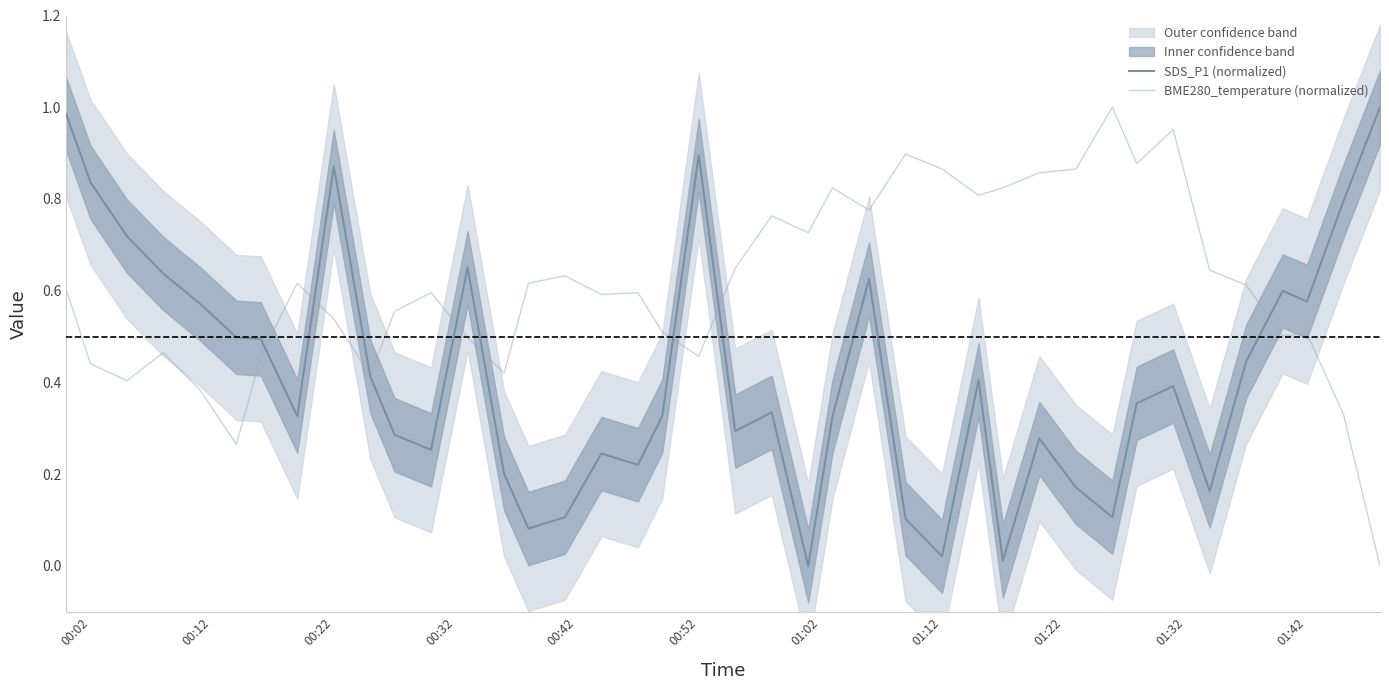

The BME280_temperature (normalized) series shows 0.2 at 01:12. True or false?

False